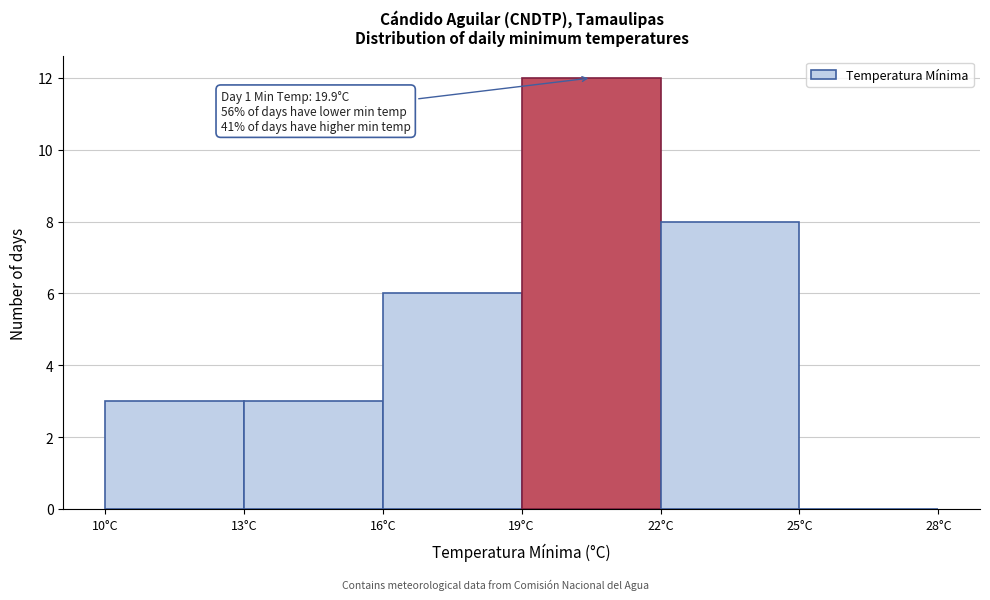

Over which range of the x-axis is the bar tallest?

19 to 22